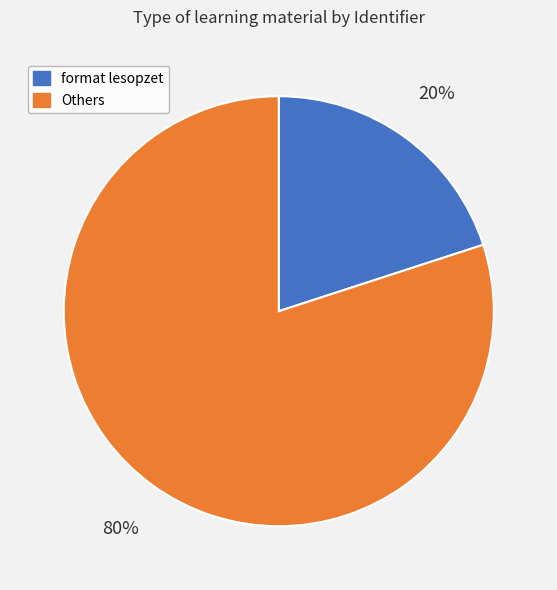

True or false: format lesopzet accounts for 20% of the total.

True